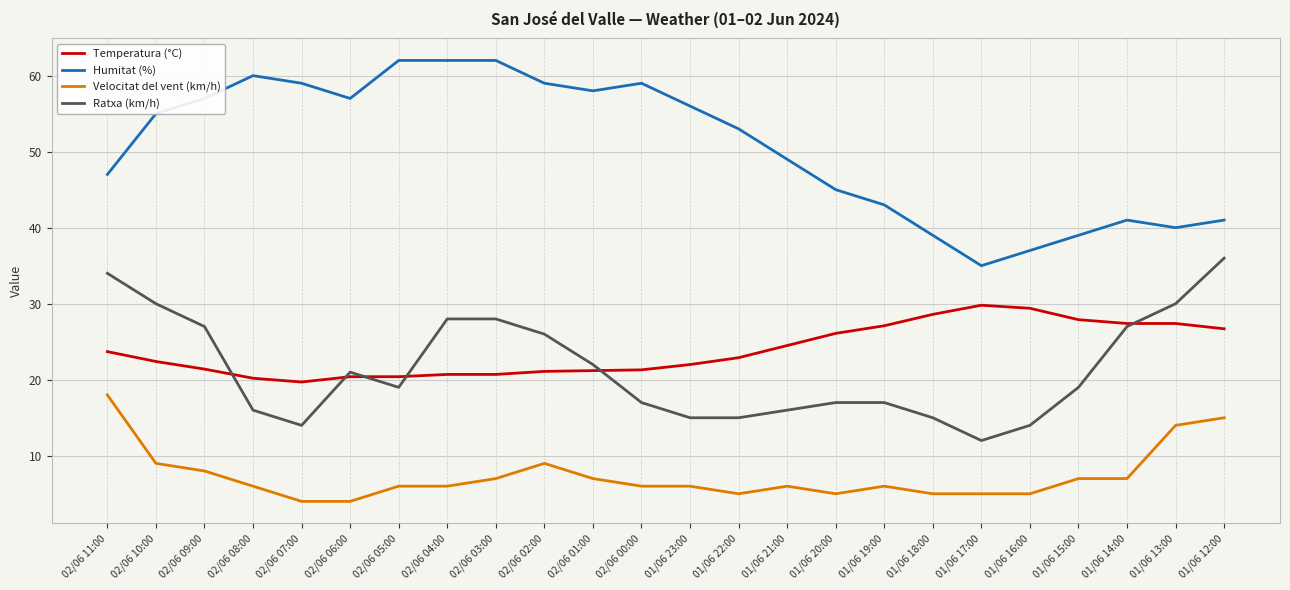

Is it true that Temperatura (°C) equals 32.7 at 02/06 10:00?

False